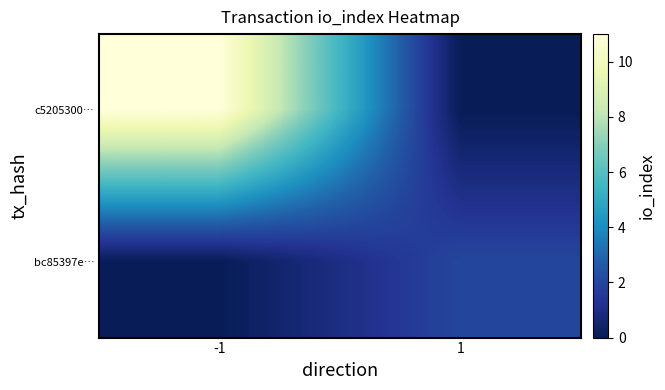

Reading right to left, list all the values displayed in this chart.

c5205300…: 1=0	-1=11
bc85397e…: 1=2	-1=0